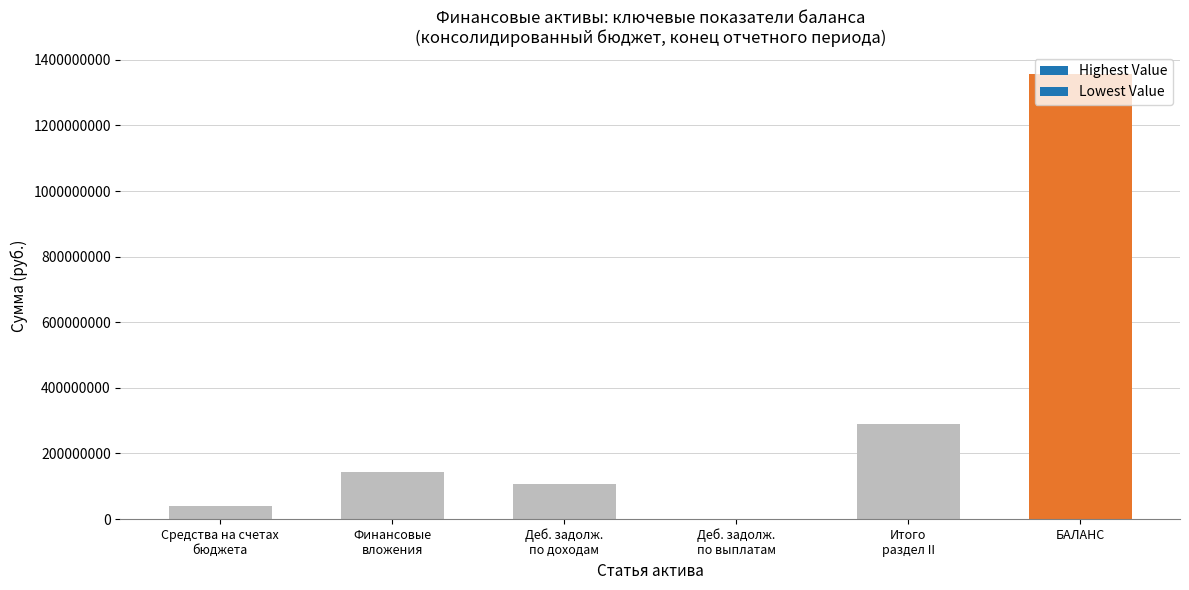

What is the sum of all values?

1935122540.8